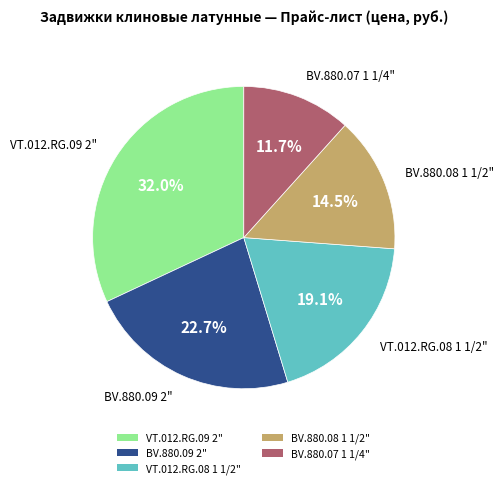

Does any single category account for the majority?

No